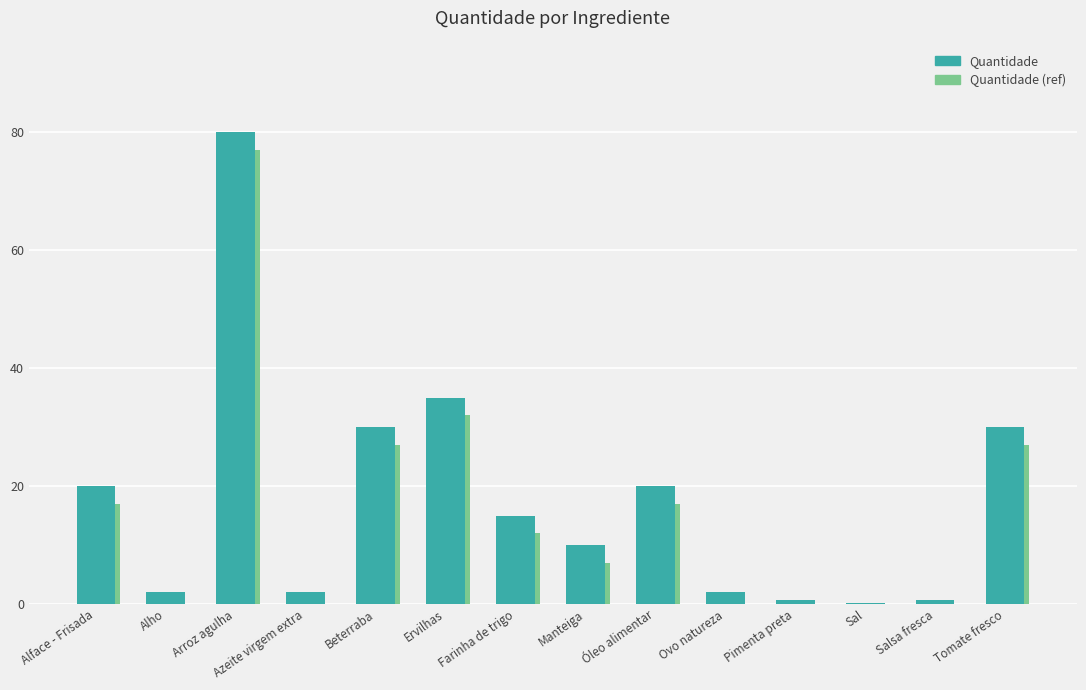

What is the difference between the values at Alho and Sal?

1.8